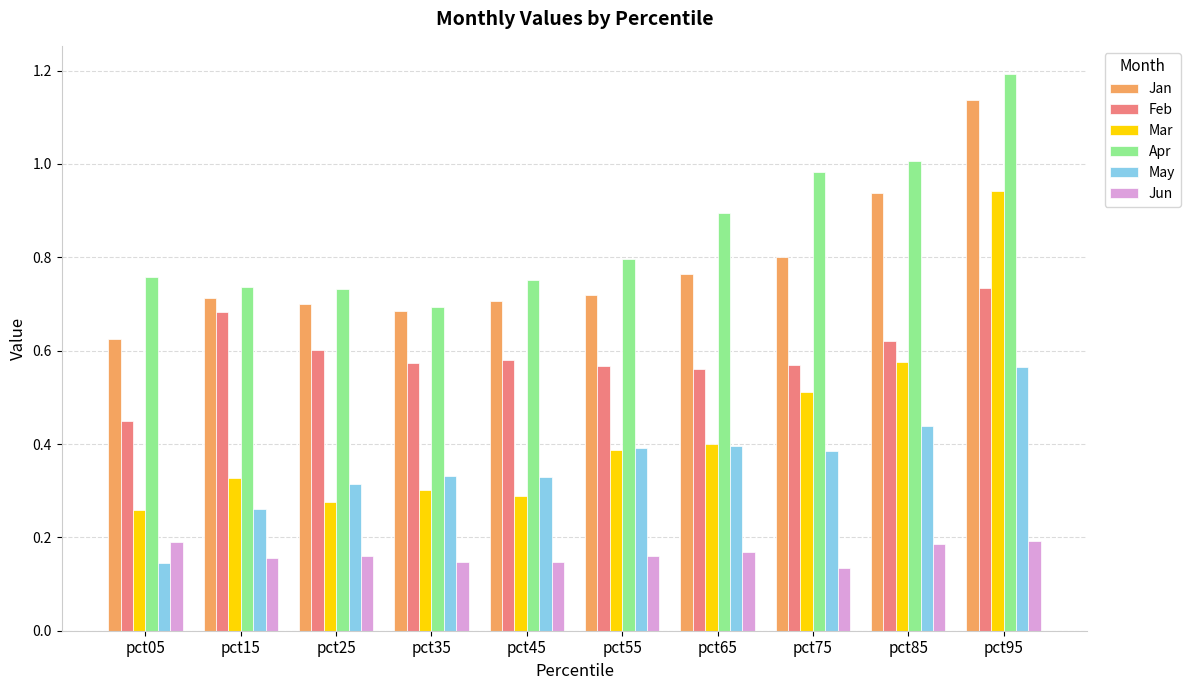

What are all the series names shown in the legend?

Jan, Feb, Mar, Apr, May, Jun